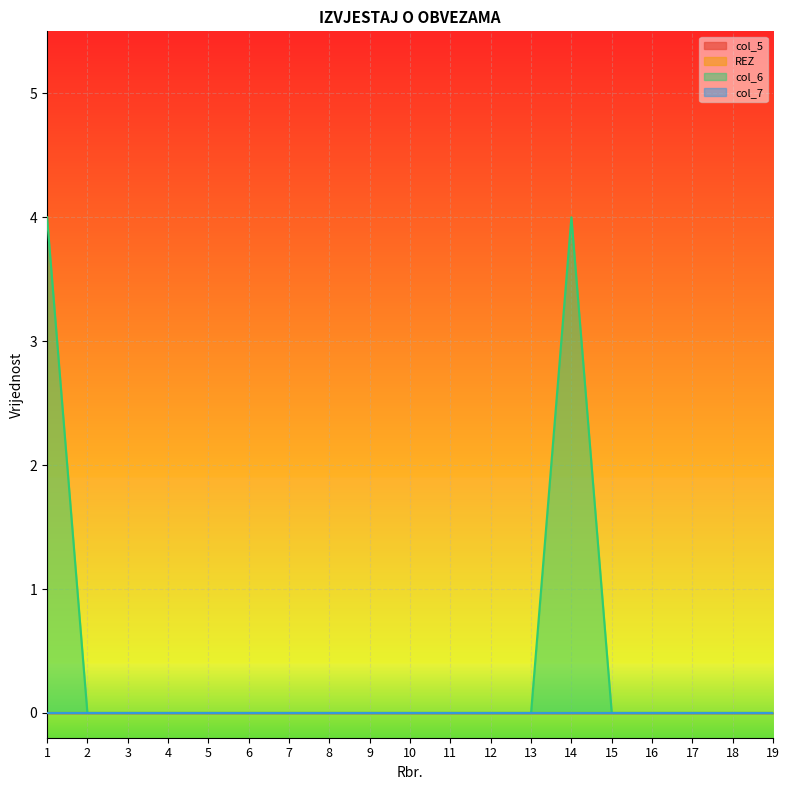

True or false: REZ and col_5 cross at least once.

False